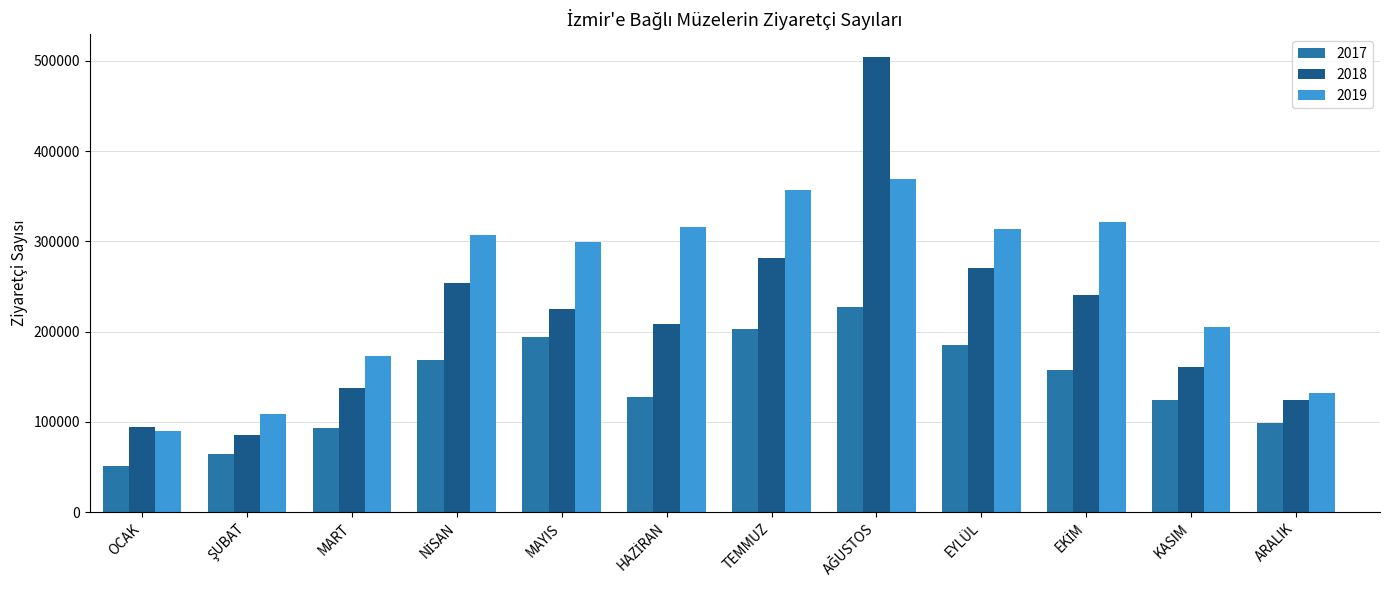

True or false: 2018 has a value of 124645 at ARALIK.

True